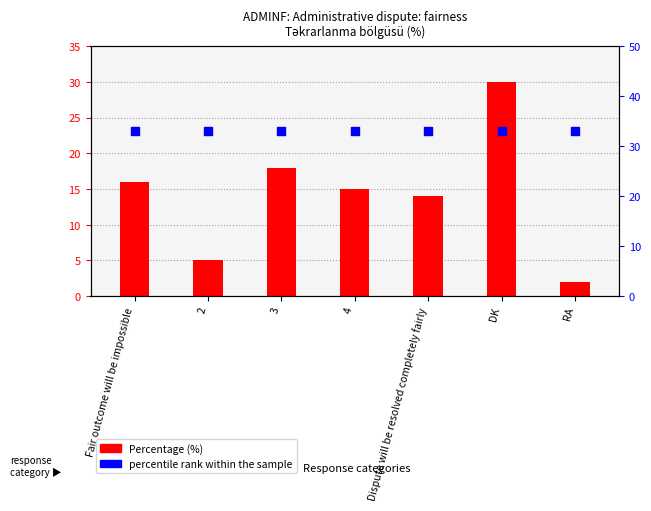

What are all the series names shown in the legend?

Percentage (%), percentile rank within the sample